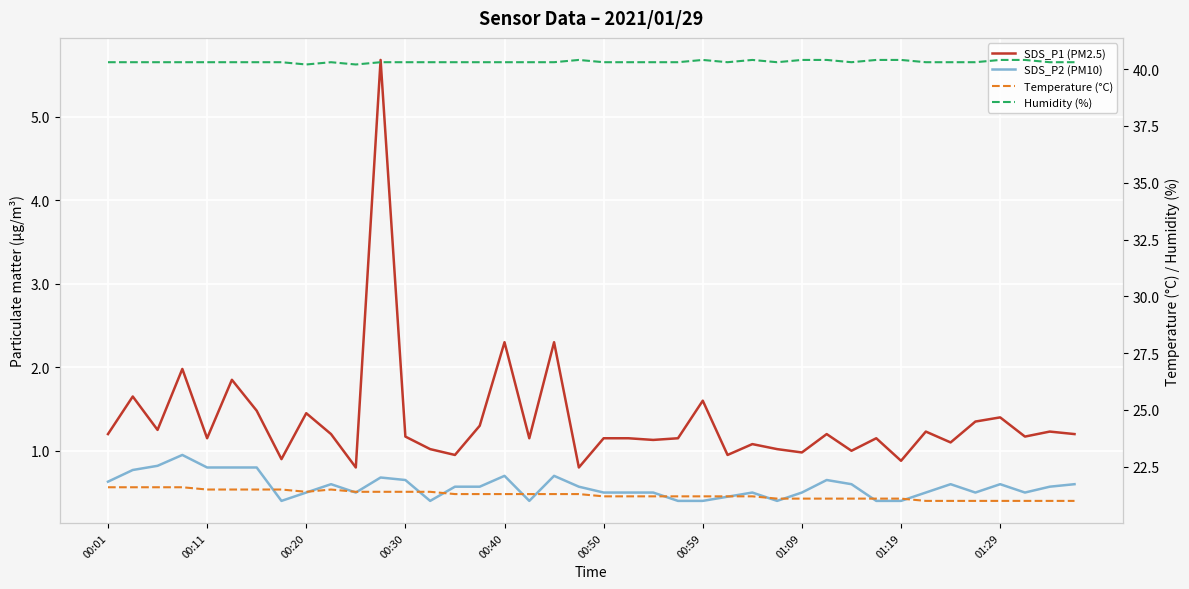

The Humidity (%) series shows 40.2 at 10. True or false?

True